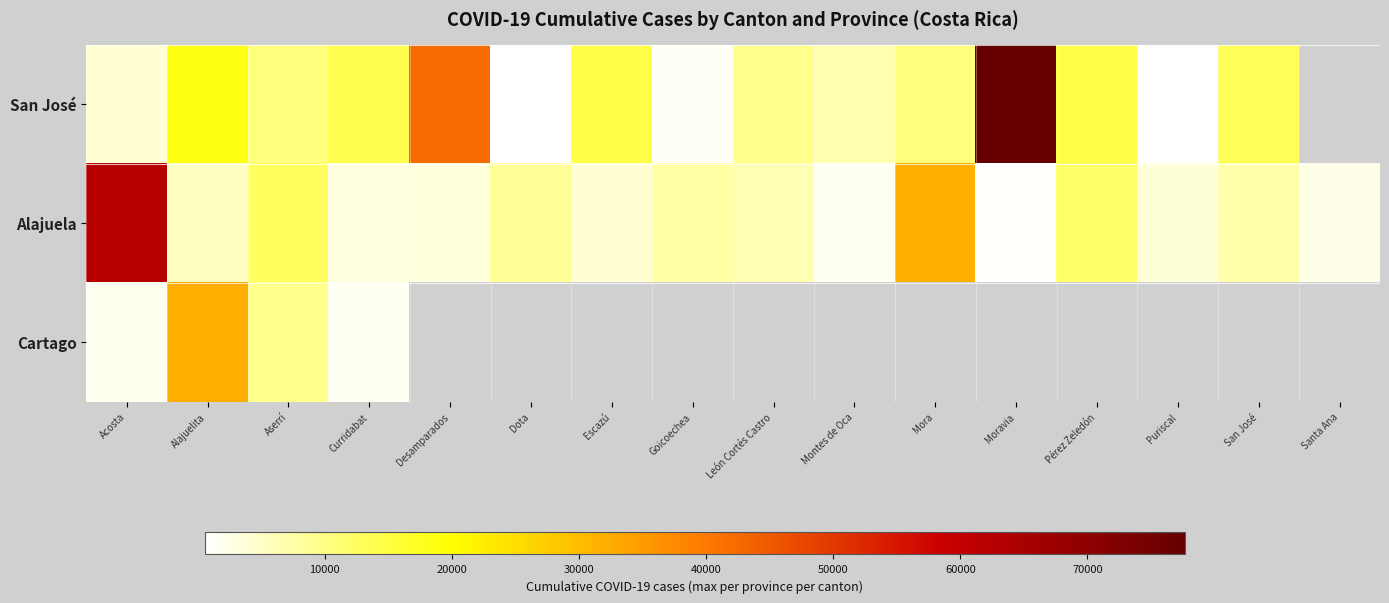

How many values in the San José series are below 13426?

8